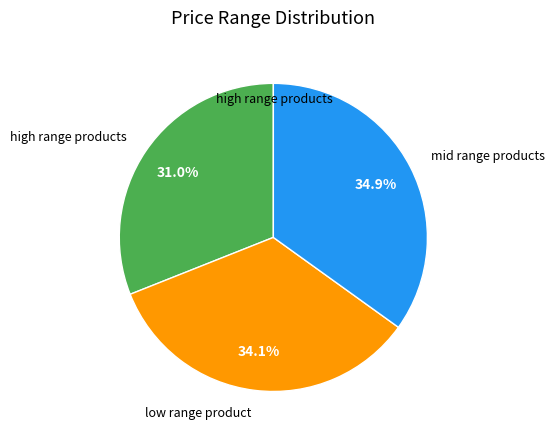

Does any single category account for the majority?

No